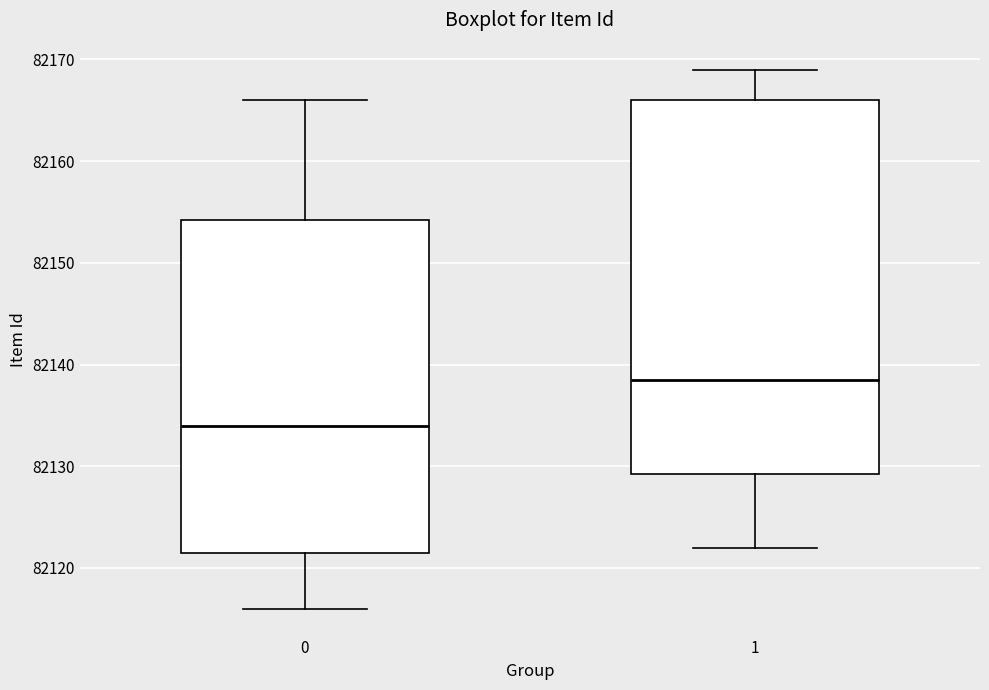

Where is the lower edge of the box at x = 1 on the y-axis? The values are not printed on the chart, so give them approximately, as read against the axis.

82129